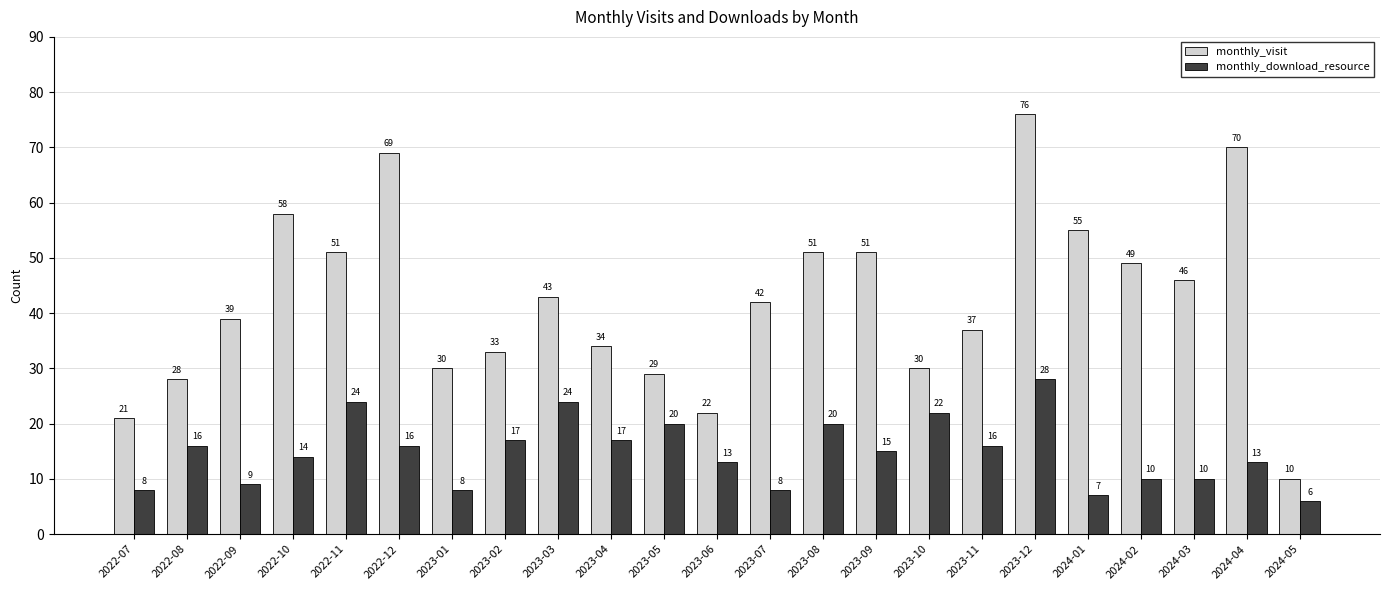

How many values in the monthly_download_resource series are below 15?

11